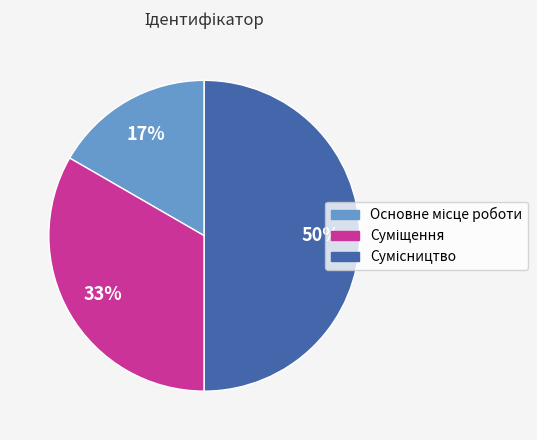

To the nearest percent, what is the difference between the largest and smallest slice percentages?

33%